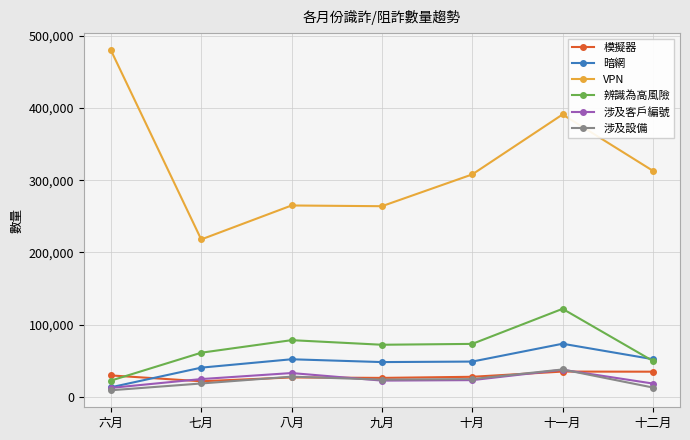

True or false: VPN and 模擬器 cross at least once.

False